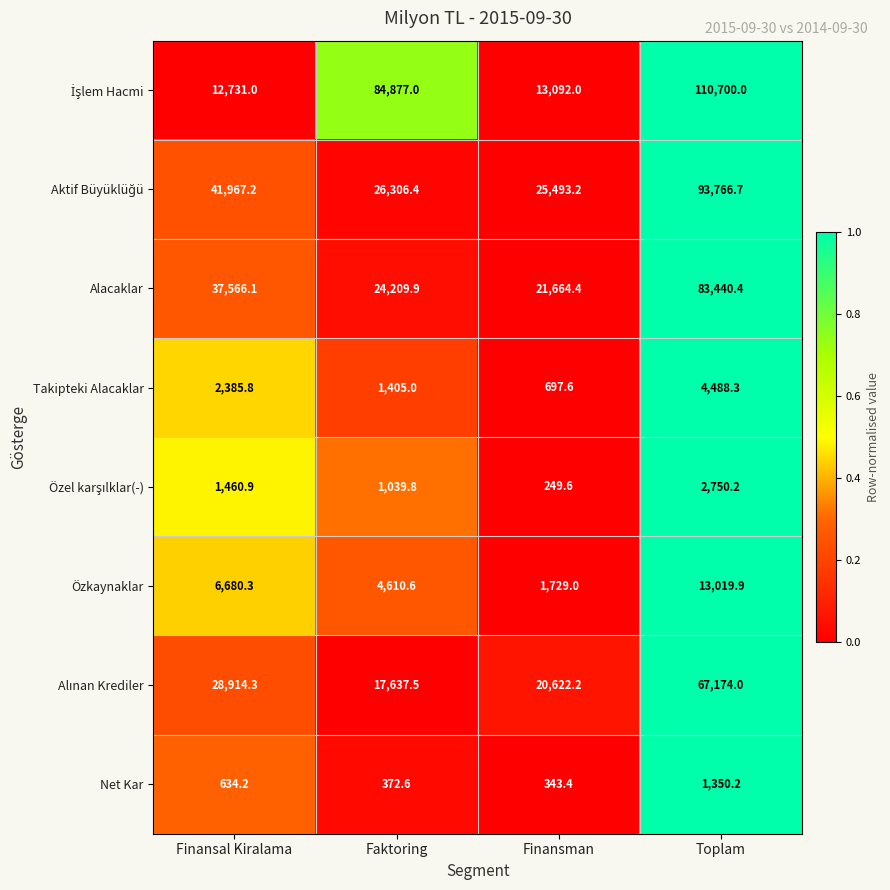

At which label does Net Kar reach its minimum?

Finansman